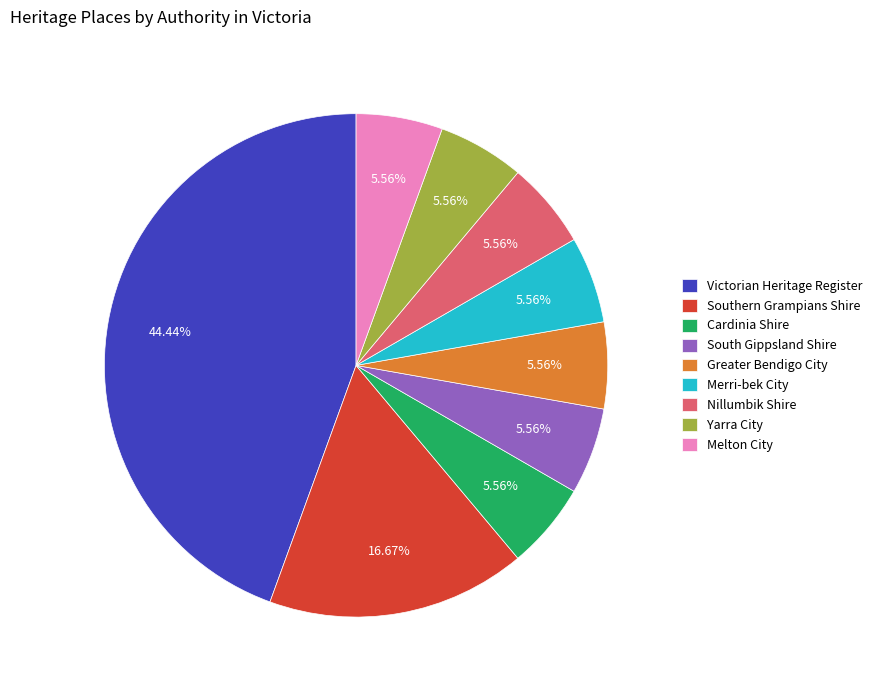

How many slices are in this pie chart?

9